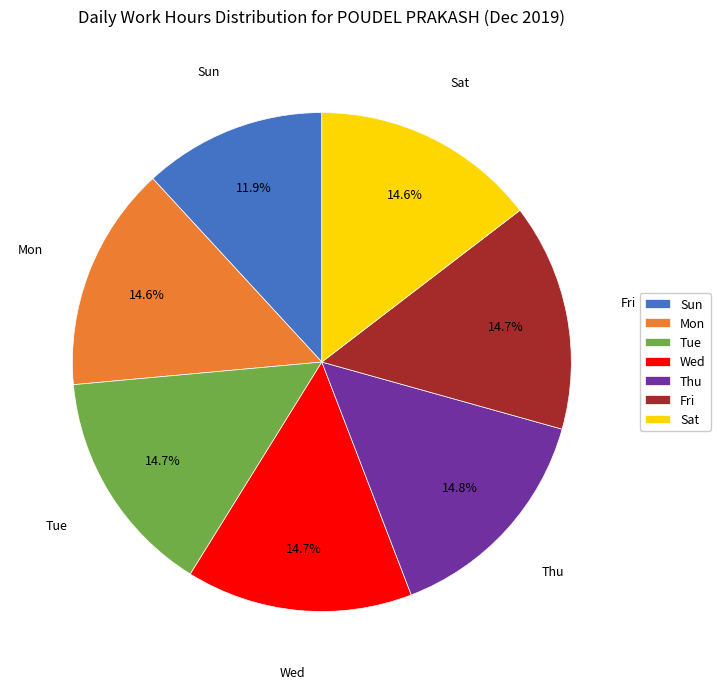

What percentage is the Thu slice, to the nearest percent?

15%